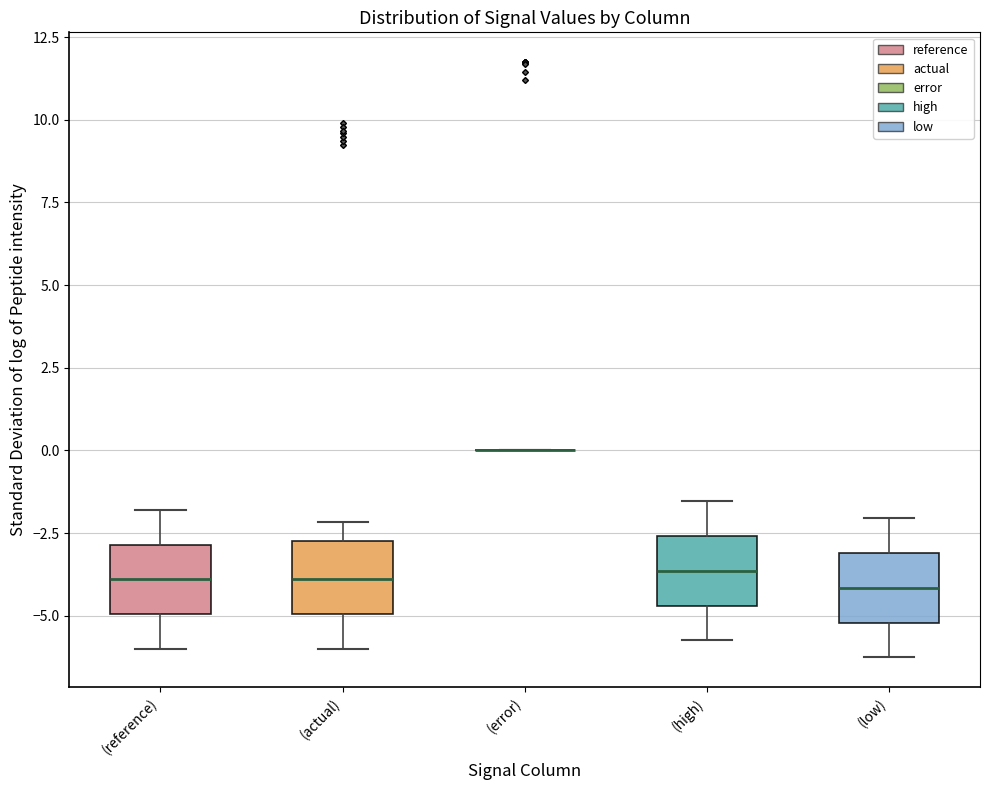

Reading left to right, read every box against the y-axis: the position of its median line, the range the box covers, and the ends of its whiskers. The values are not printed on the chart, so give them approximately, as read against the axis.

(reference): median -4.0, box -5.0 to -3.0, whiskers -6.0 to -2.0
(actual): median -4.0, box -5.0 to -2.5, whiskers -6.0 to -2.0
(error): box collapsed to a line at 0.0, whiskers 0.0 to 0.0
(high): median -3.5, box -4.5 to -2.5, whiskers -5.5 to -1.5
(low): median -4.0, box -5.0 to -3.0, whiskers -6.5 to -2.0